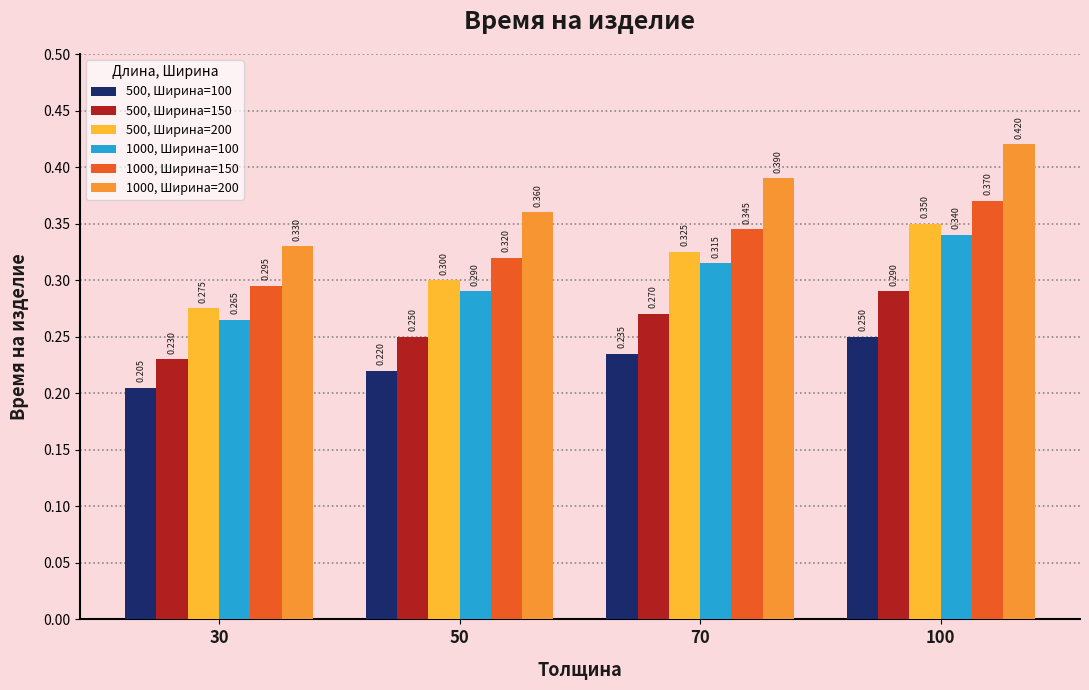

The 1000, Ширина=150 series shows 0.2 at 100. True or false?

False